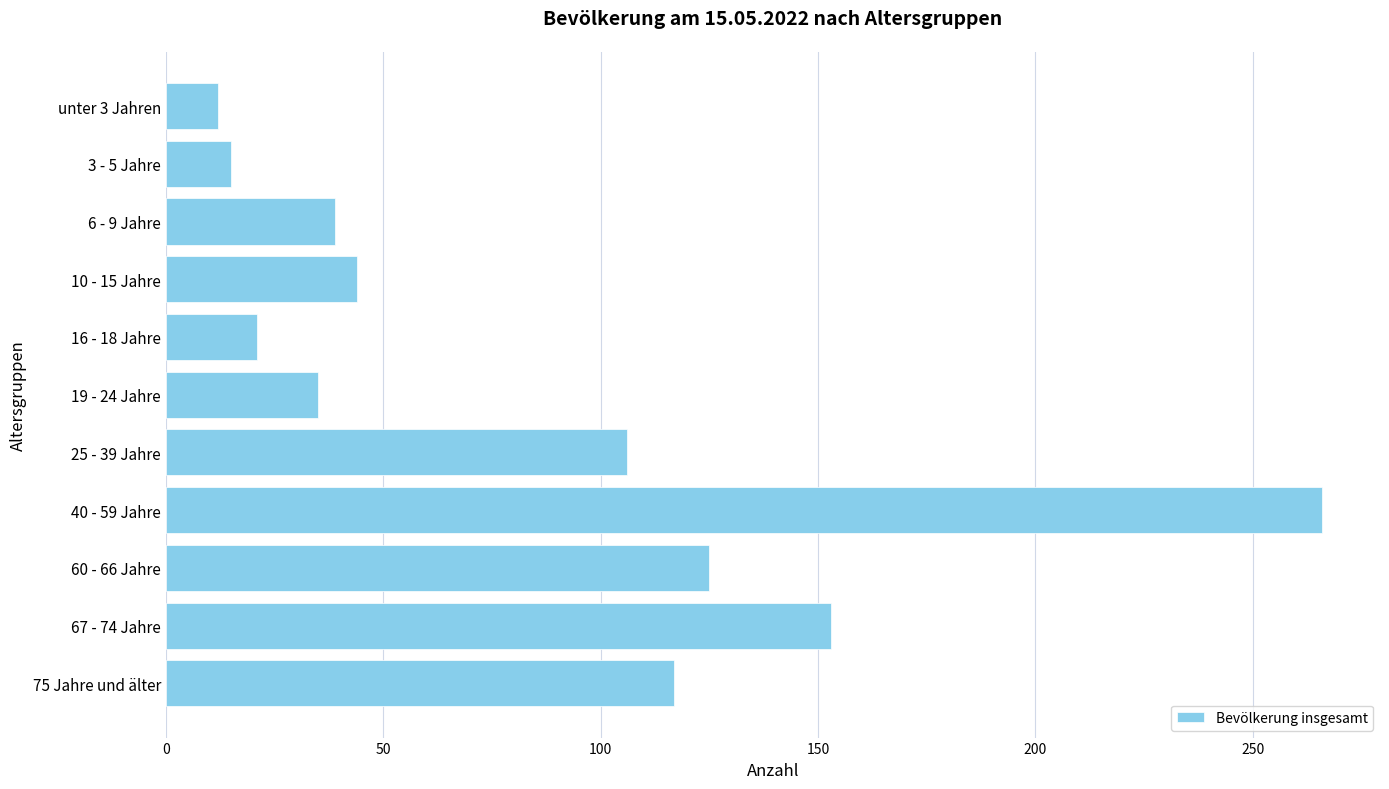

The chart shows a value of 153 at 67 - 74 Jahre. True or false?

True